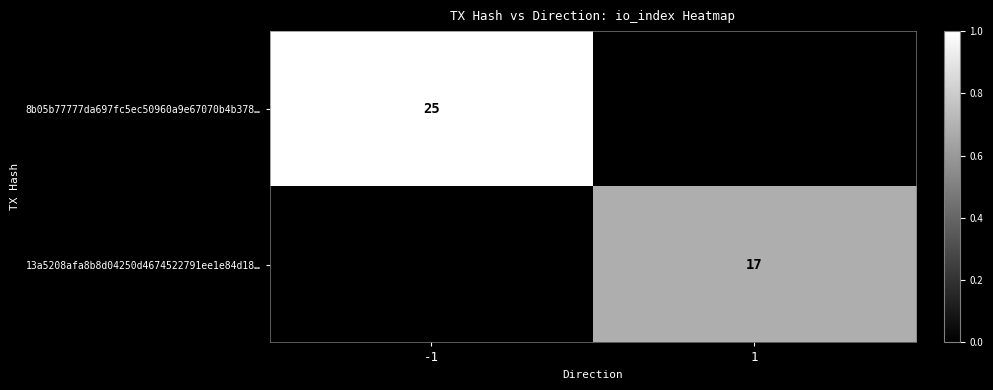

Which has a higher value, 1 or -1?

-1